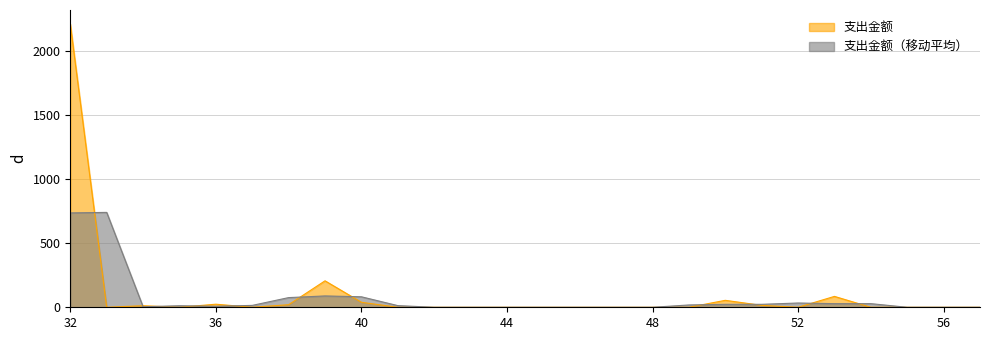

What is the difference between the second highest and minimum values?

206.2